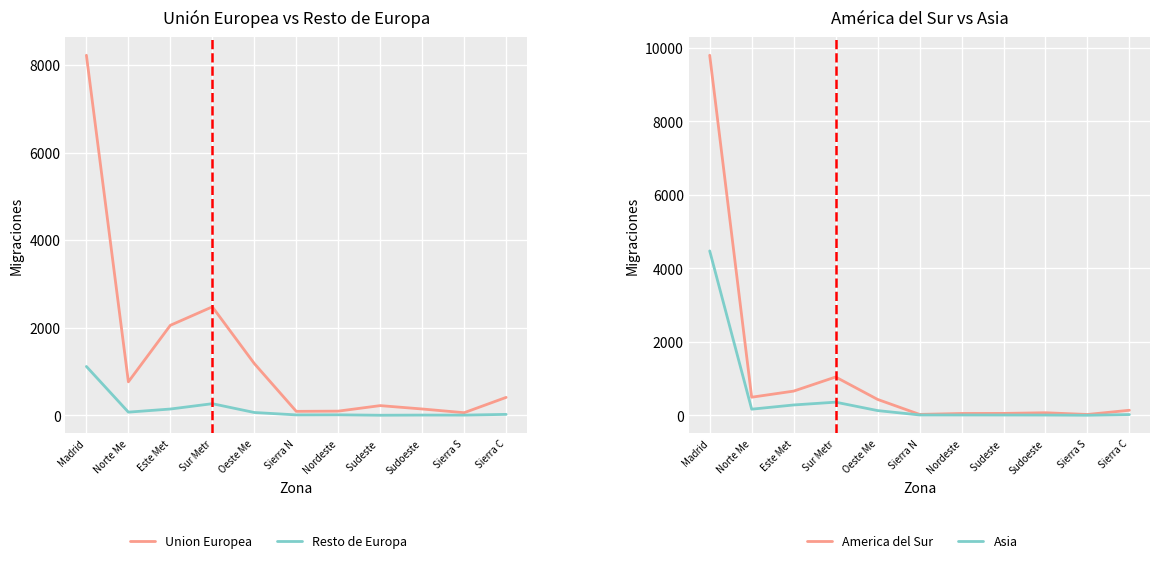

Which has a higher value, Sur Metr or Sierra C?

Sur Metr